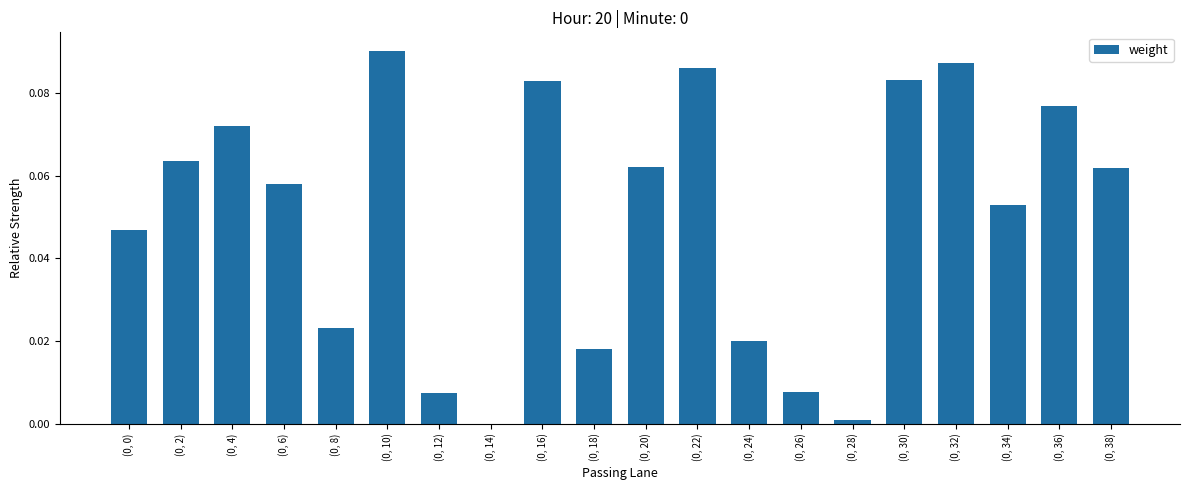

What is the sum of all values?

1.0